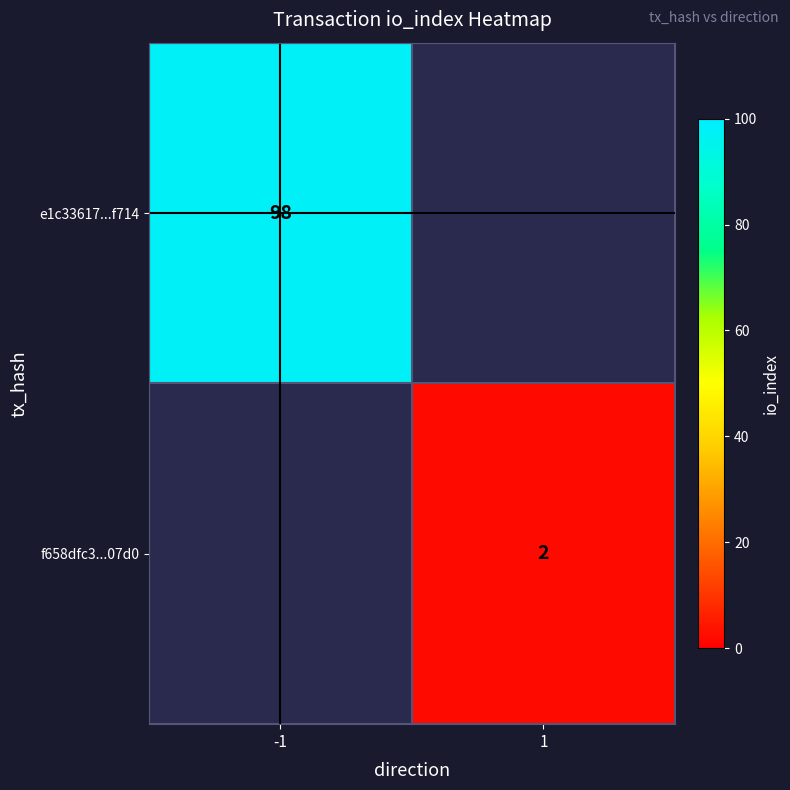

Is the value of e1c33617...f714 at -1 greater than the value of f658dfc3...07d0 at 1?

Yes